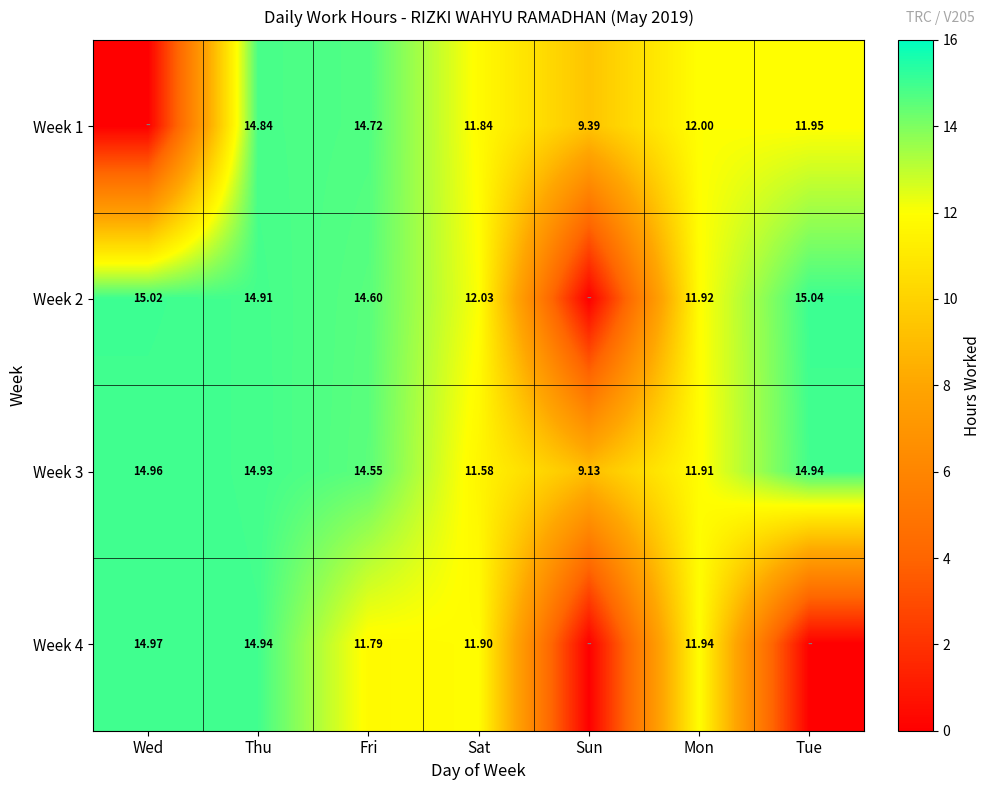

Is the value of Week 3 at Fri greater than the value of Week 4 at Thu?

No